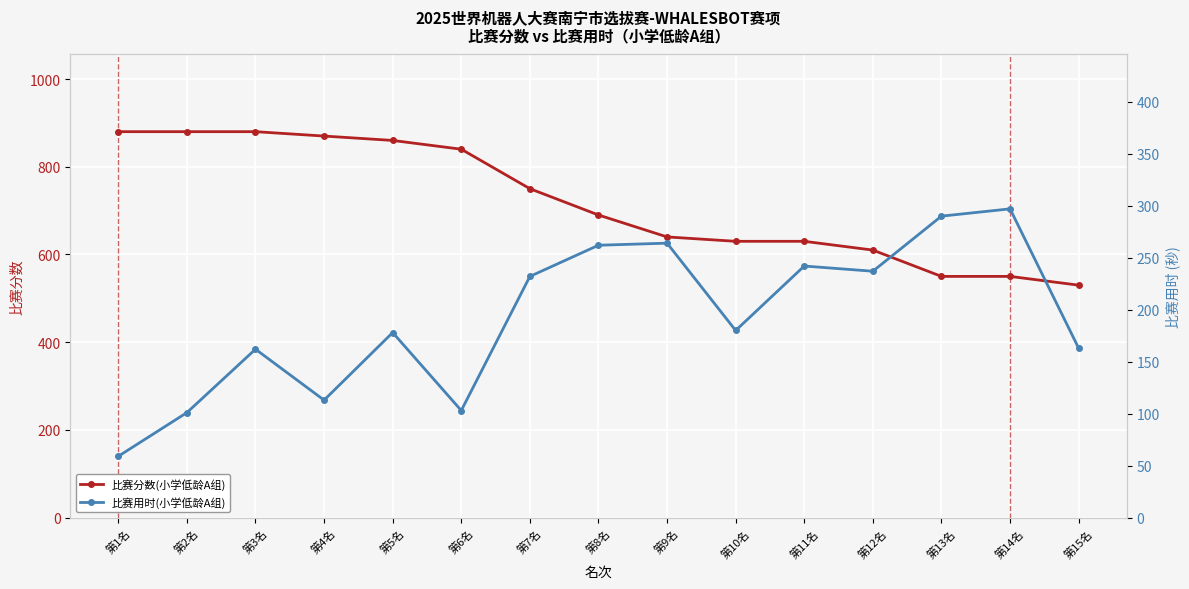

True or false: 比赛用时(小学低龄A组) has more than 0 interior local peaks.

True